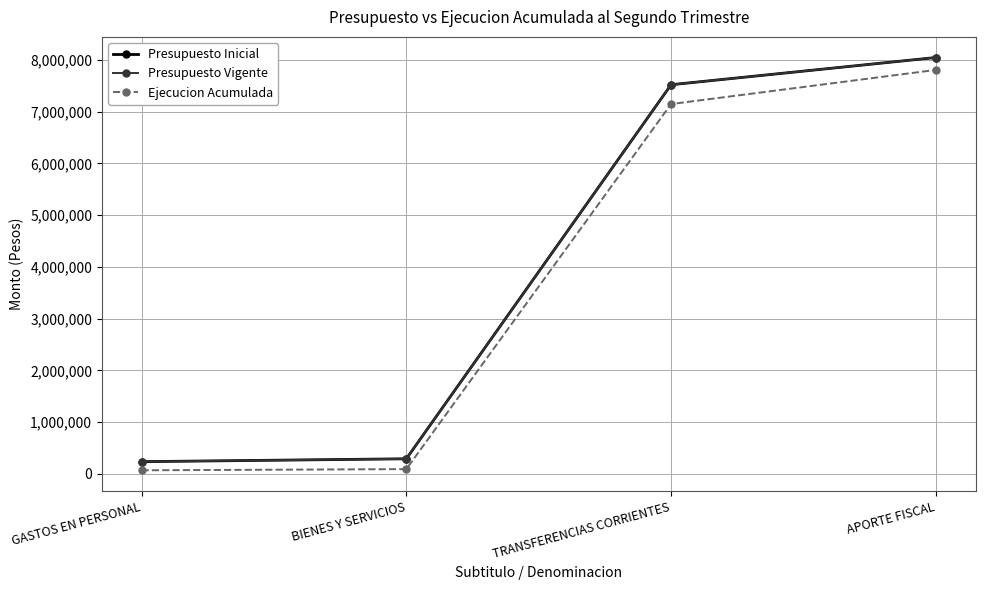

True or false: Ejecucion Acumulada and Presupuesto Vigente intersect in this chart.

False